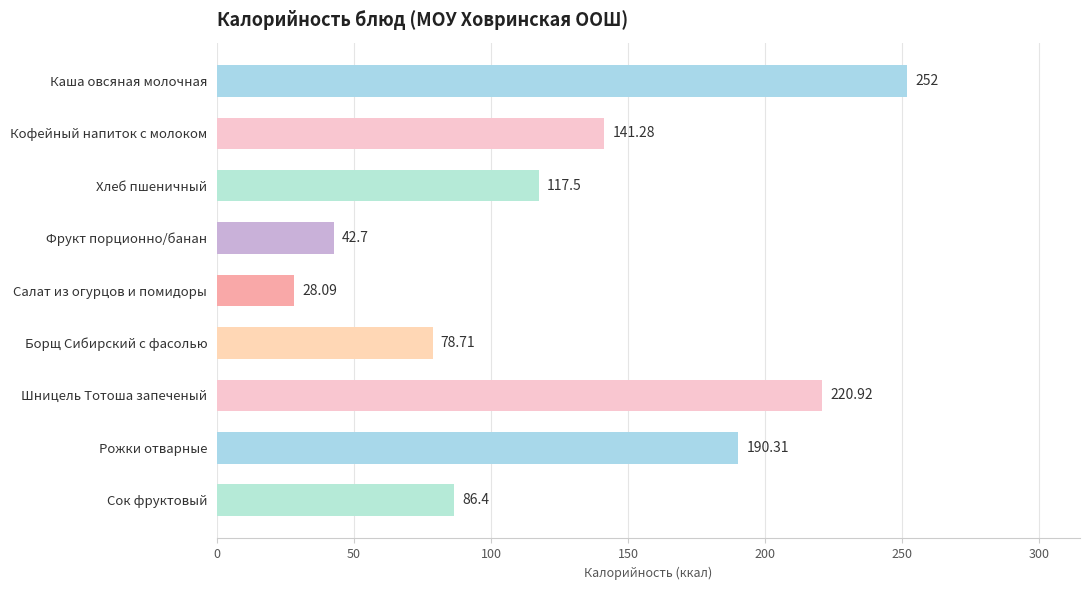

At which label is the value closest to 140?

Кофейный напиток с молоком